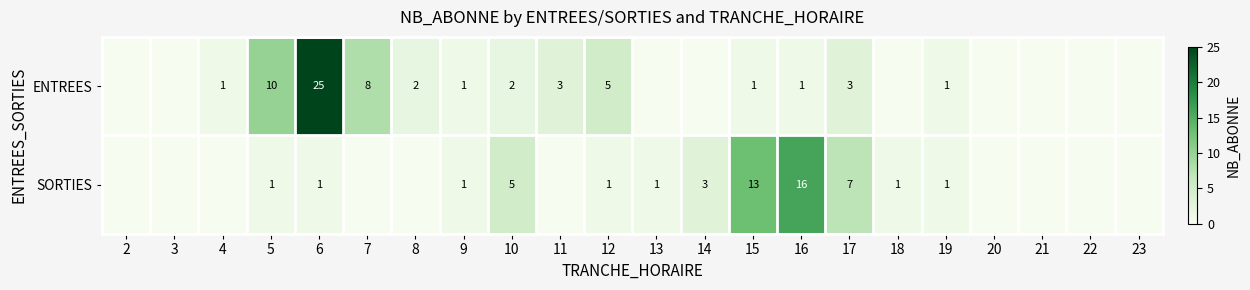

The value of SORTIES at 9 is 1. True or false?

True